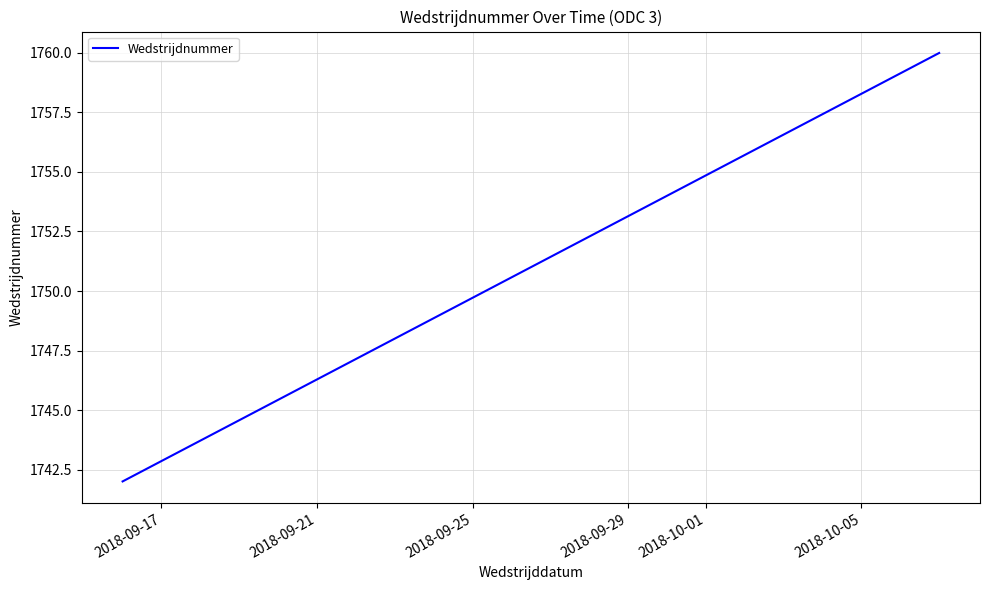

What is the smallest value displayed?

1742